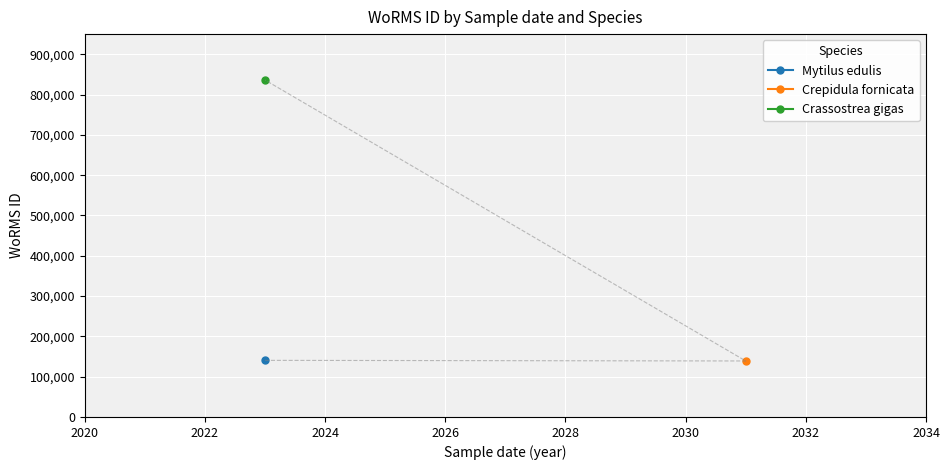

True or false: the data shows 836033 at 2023-07-01.

True